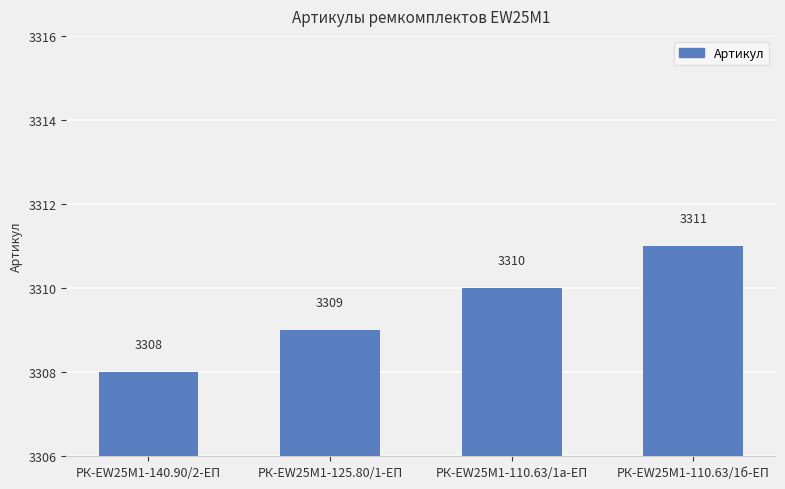

The value at РК-EW25M1-140.90/2-ЕП is 5014. True or false?

False